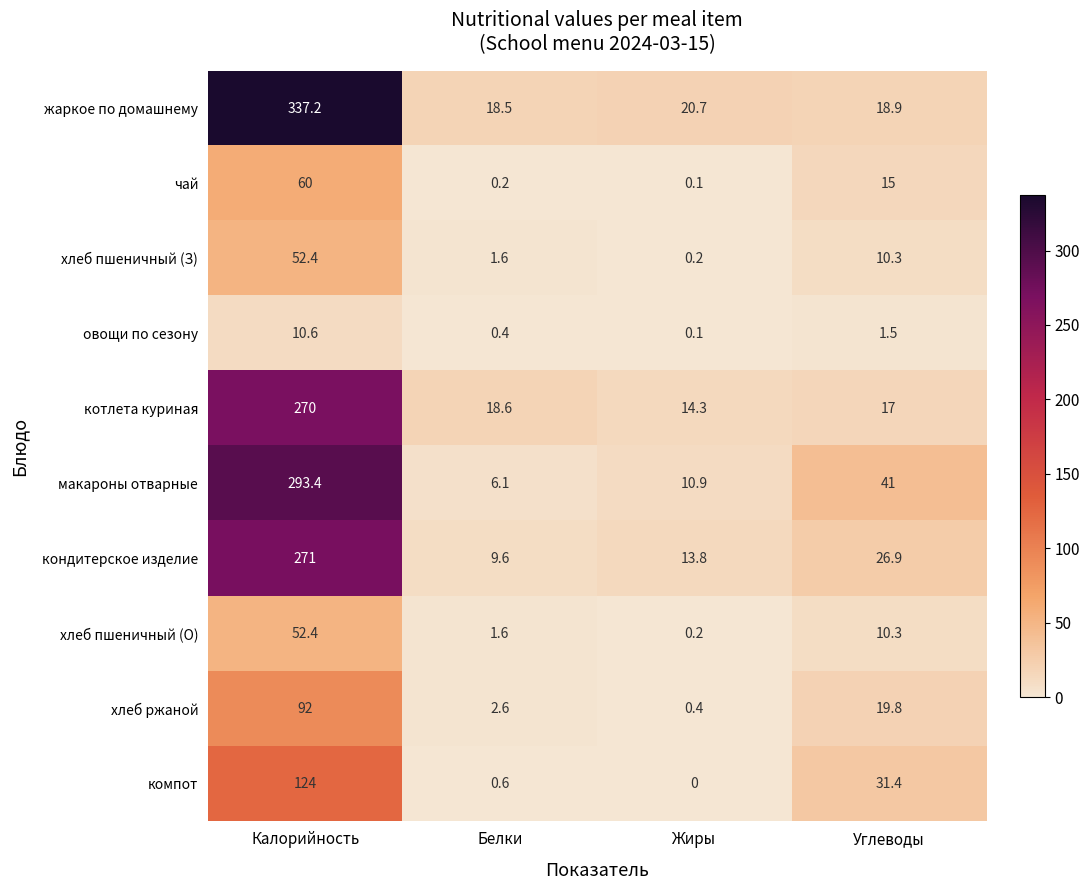

True or false: хлеб пшеничный (О) has a value of 10.3 at Углеводы.

True